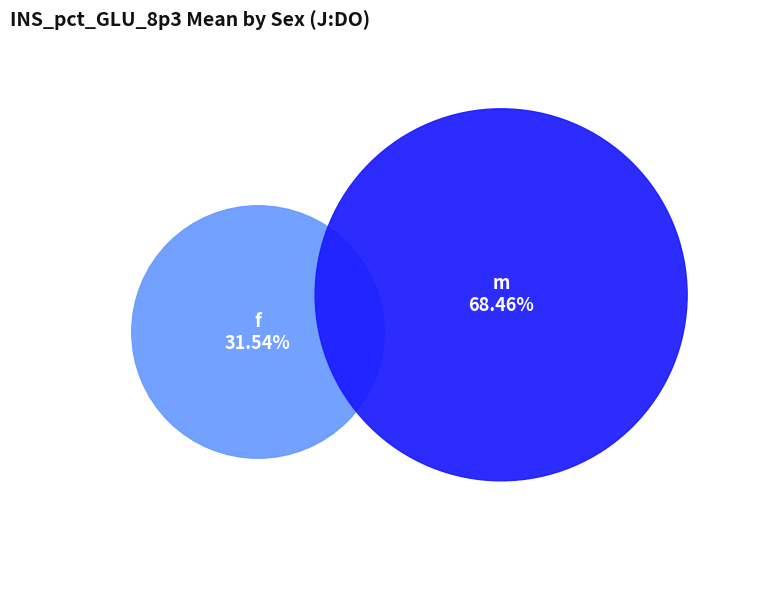

To the nearest percent, what portion does f represent?

32%